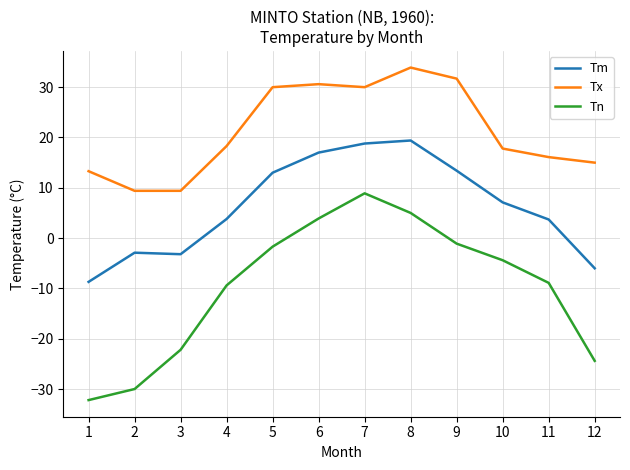

How many categories are shown in the chart?

12